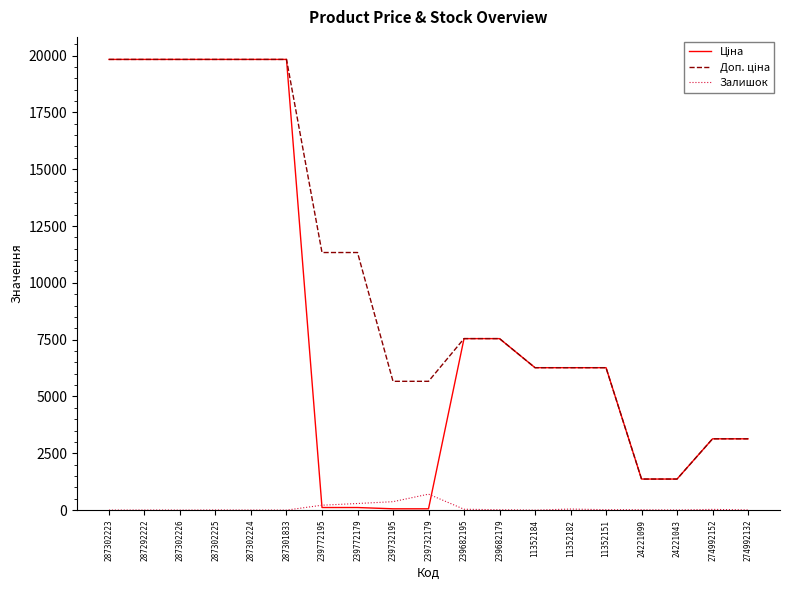

What is the difference between the second highest and second lowest values in the Залишок series?

370.0